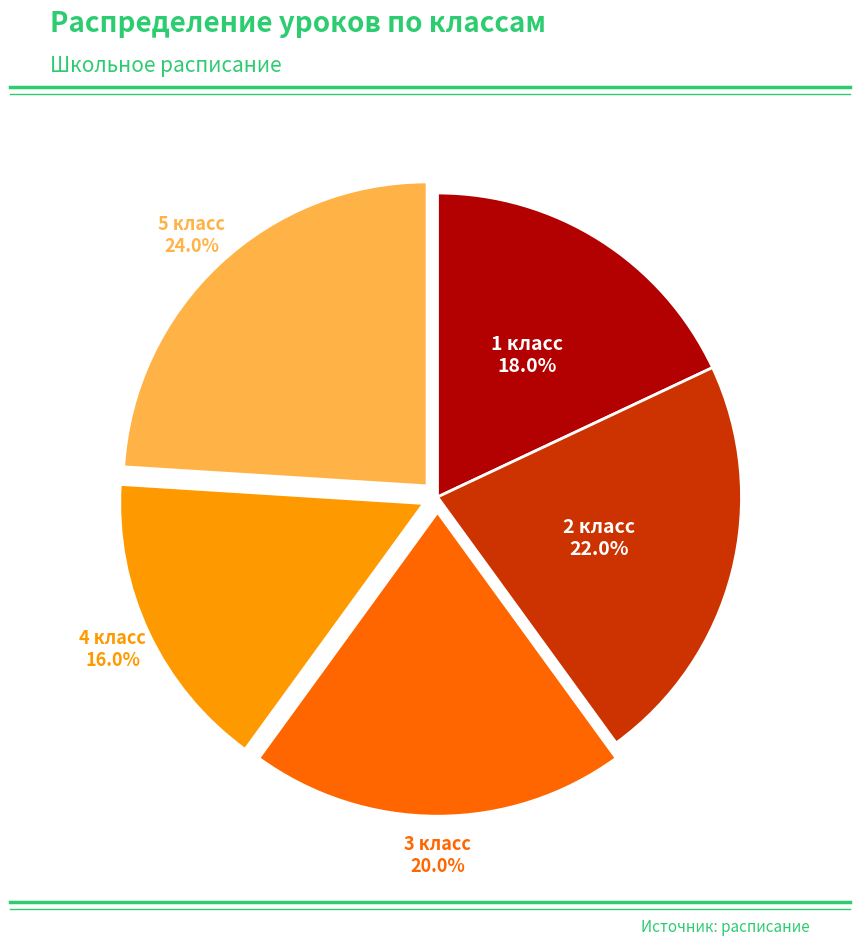

To the nearest percent, what is the combined percentage of 1 класс and 4 класс?

34%